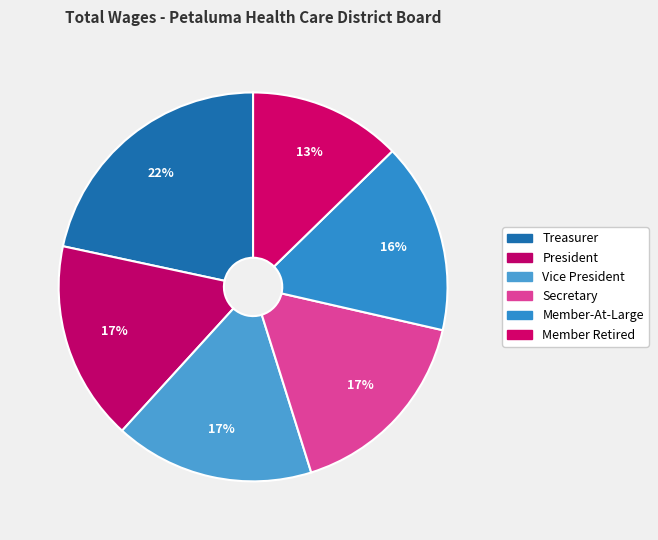

What percentage is the Member Retired slice, to the nearest percent?

13%